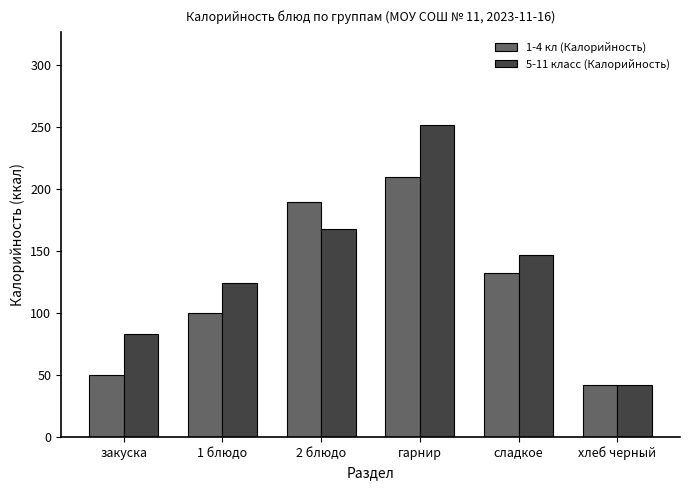

Reading left to right, what are all the values shown in this chart?

1-4 кл (Калорийность): закуска=50.1	1 блюдо=99.8	2 блюдо=190.0	гарнир=209.7	сладкое=132.1	хлеб черный=42.0
5-11 класс (Калорийность): закуска=83.5	1 блюдо=124.8	2 блюдо=168.0	гарнир=251.6	сладкое=146.8	хлеб черный=42.0